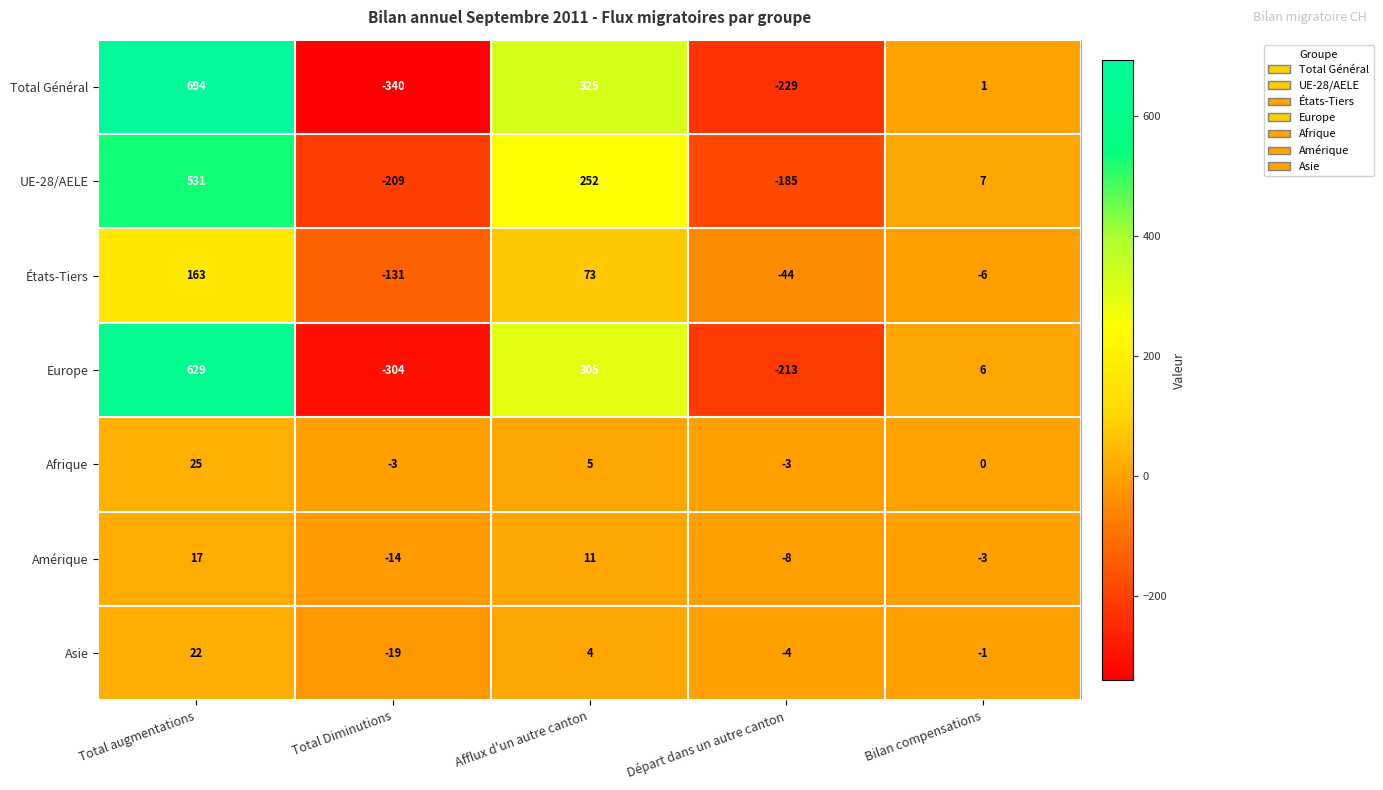

How many negative values does the Asie series have?

3